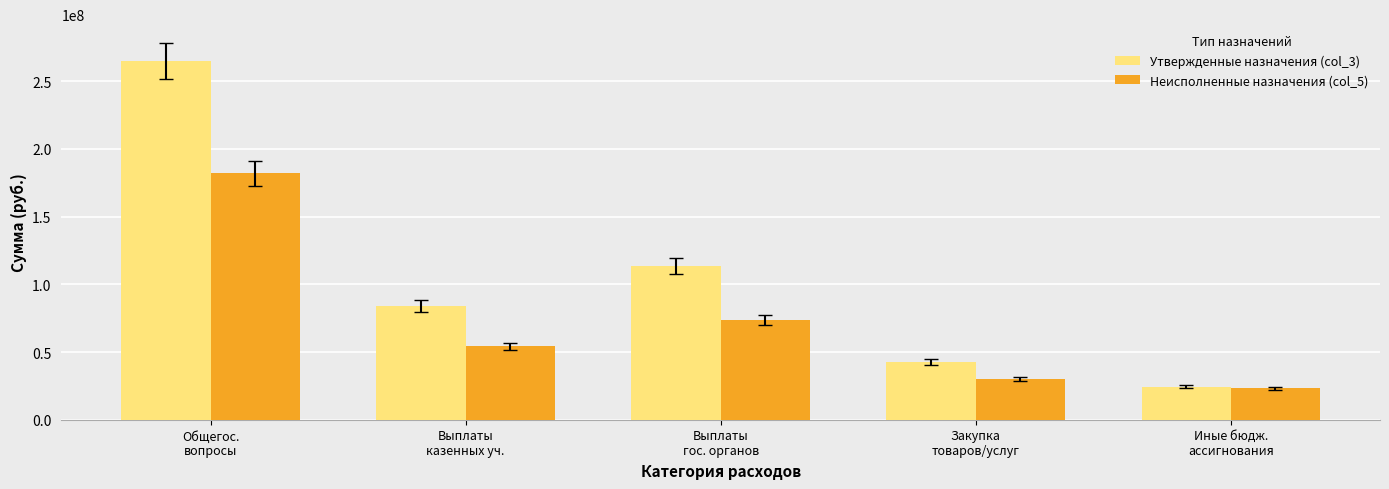

Does the chart contain stacked bars?

No